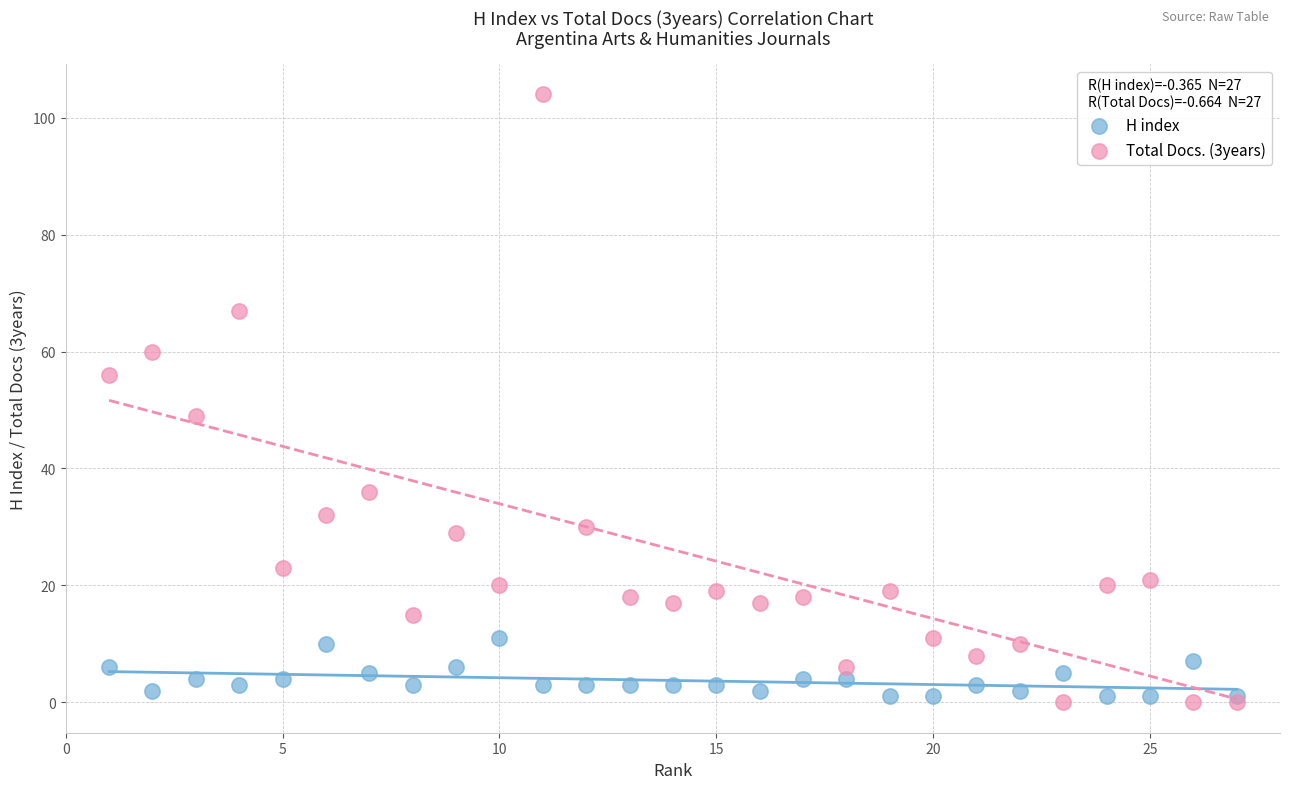

What is the X range (max minus min) for the scatter plot?

26